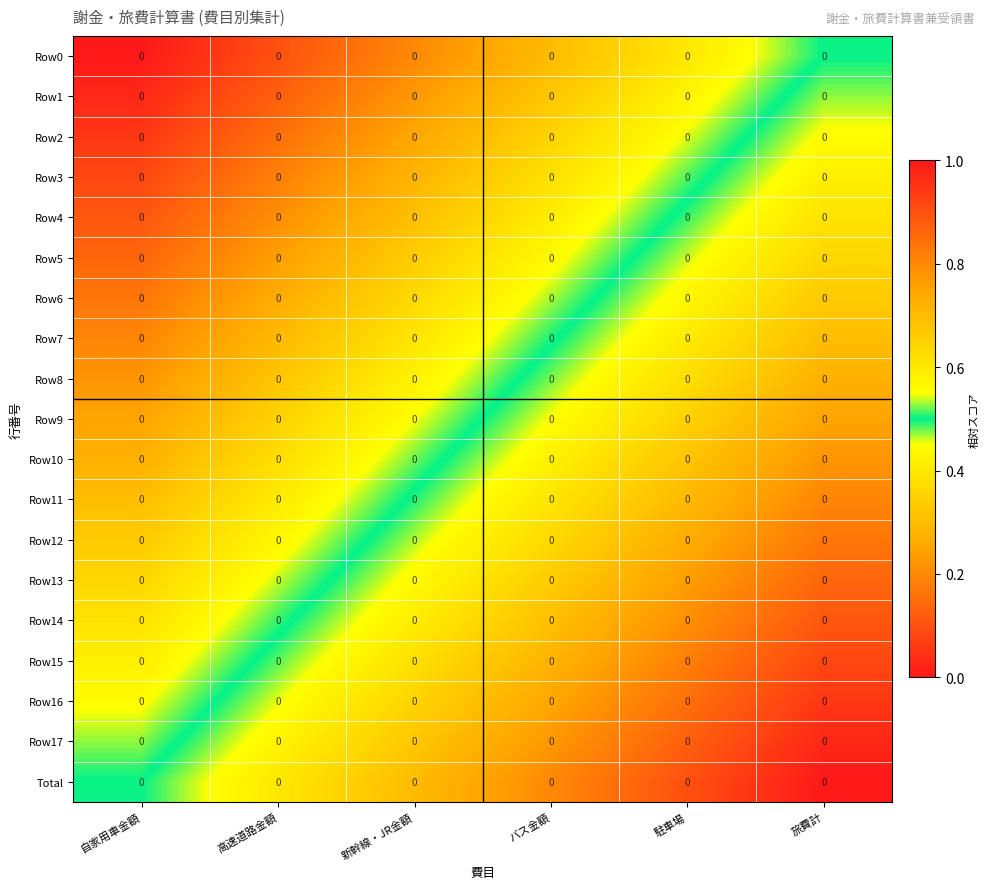

Which series has the widest spread of values?

Row0